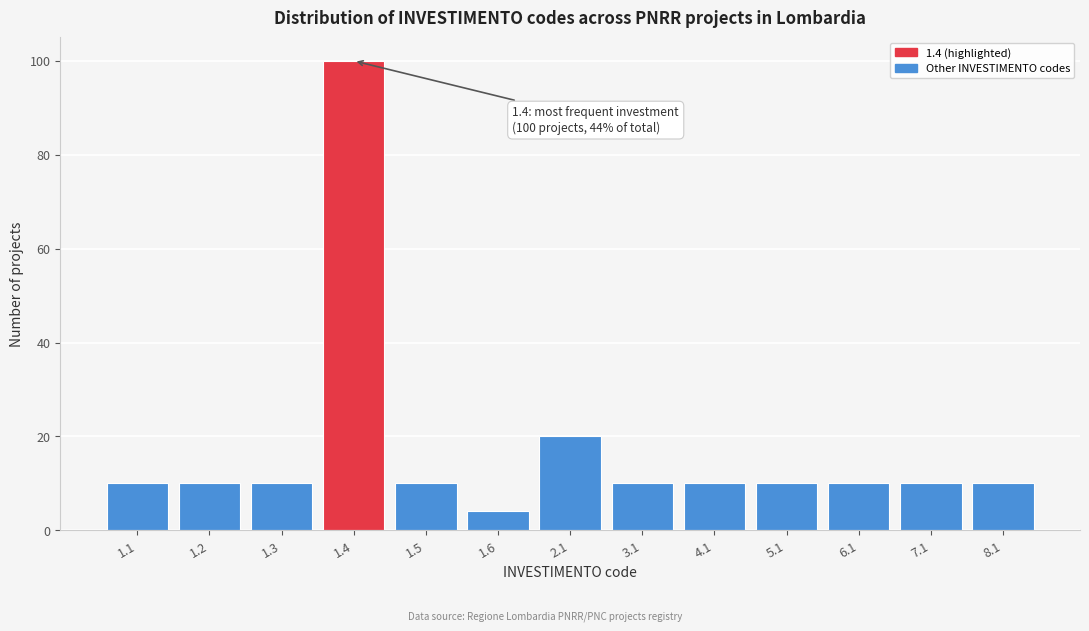

Reading right to left, extract all data points from this chart.

8.1=10	7.1=10	6.1=10	5.1=10	4.1=10	3.1=10	2.1=20	1.6=4	1.5=10	1.4=100	1.3=10	1.2=10	1.1=10